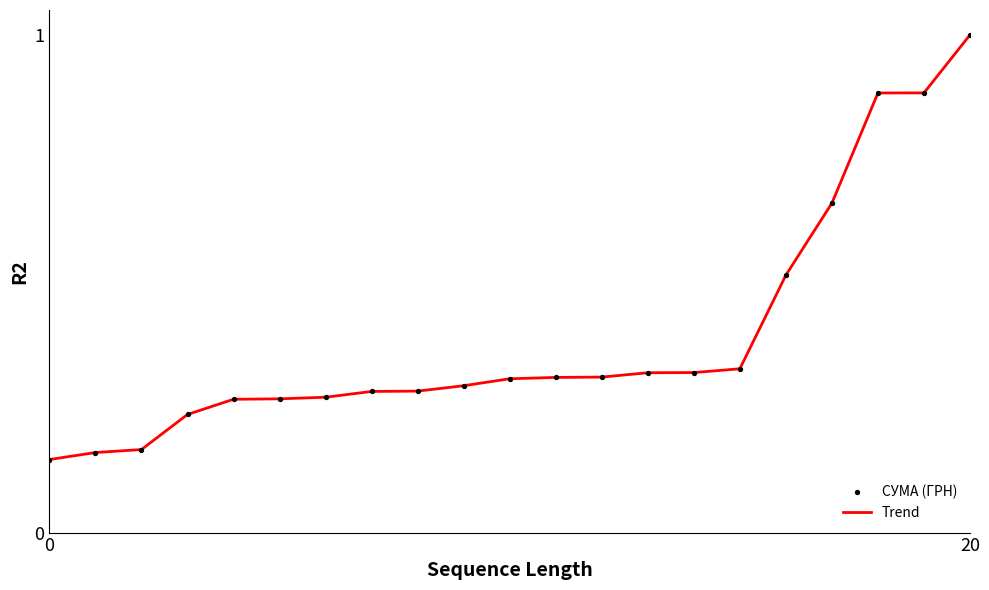

What is the greatest value displayed?

1.0